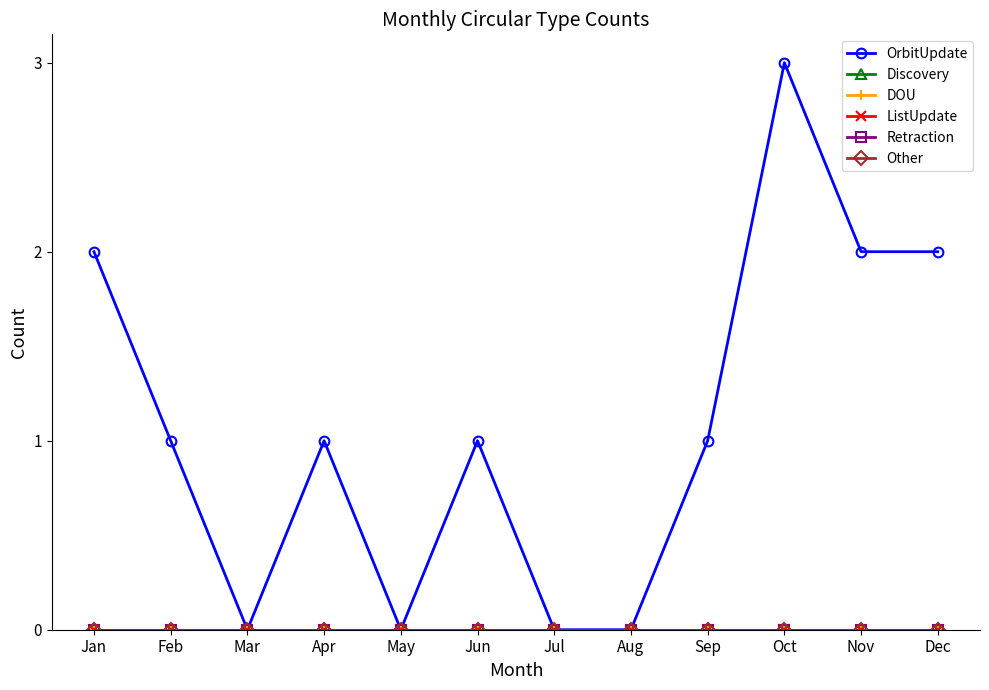

Is this an area chart (filled region under the line)?

No